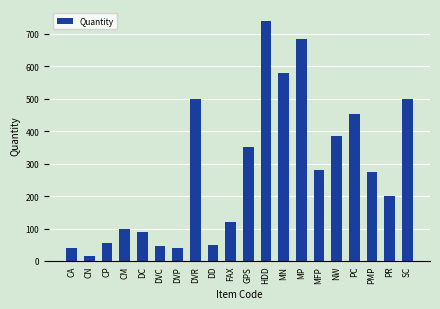

What is the label of the 7th bar from the right?

MP